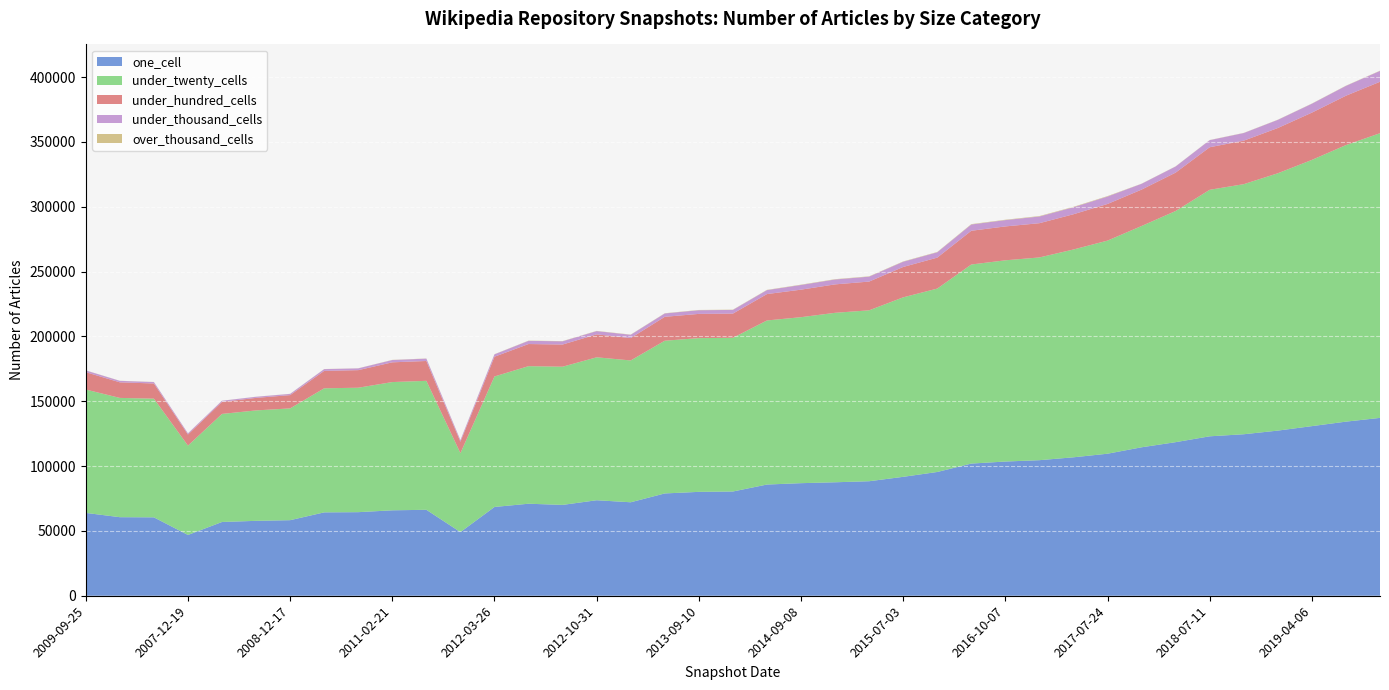

Reading right to left, list all the values displayed in this chart.

one_cell: 137190	134292	130830	127381	124572	122981	118465	114512	109558	106787	104565	103520	101947	95462	91725	88329	87527	86835	85776	80405	80130	78912	72100	73670	70076	70979	68482	49090	66300	65896	64468	64313	58289	57780	56893	46898	60475	60593	63908
under_twenty_cells: 219575	213315	205346	198483	192891	190142	178309	170680	164373	160286	156375	155209	153544	141453	138438	131826	130707	128027	126558	118548	118568	117805	109388	110244	106592	106101	100654	60904	99467	98921	95987	95693	86214	85169	83353	68904	91549	91999	95145
under_hundred_cells: 39675	38083	36472	34927	33569	32840	29605	28089	28270	27195	26425	26146	26034	23886	23439	22179	21933	21237	20365	18676	18708	18441	17266	17691	17112	17083	15230	8812	15315	15224	13560	13436	10261	9670	9296	8573	11706	12025	13392
under_thousand_cells: 8376	7584	6865	6273	5873	5456	4732	4469	5732	5380	5169	4868	4825	4104	4022	3795	3773	3608	3038	2826	2826	2580	2528	2517	2476	2446	1837	1177	1804	1773	1356	1348	919	849	855	885	1086	1129	1338
over_thousand_cells: 172	157	144	130	122	114	112	103	331	329	328	291	291	242	242	242	242	242	201	201	201	165	165	165	165	164	124	124	124	124	83	83	76	59	46	44	80	80	80